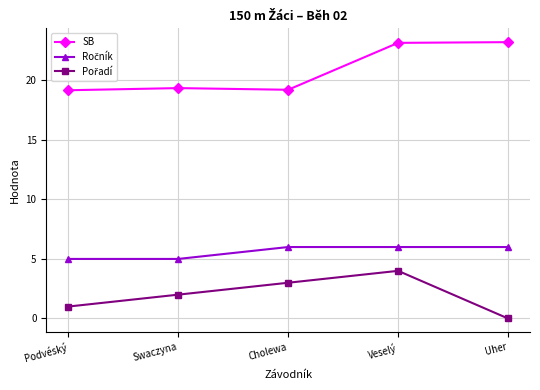

Between Swaczyna and Veselý, which series saw the biggest shift?

SB